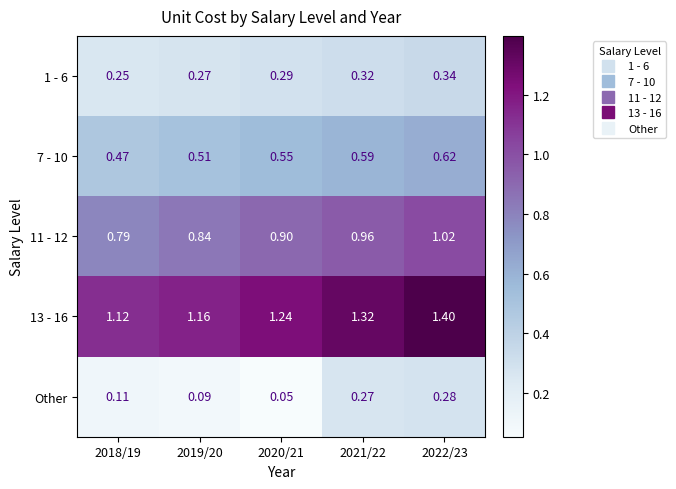

Which series changed the most between 2019/20 and 2021/22?

Other